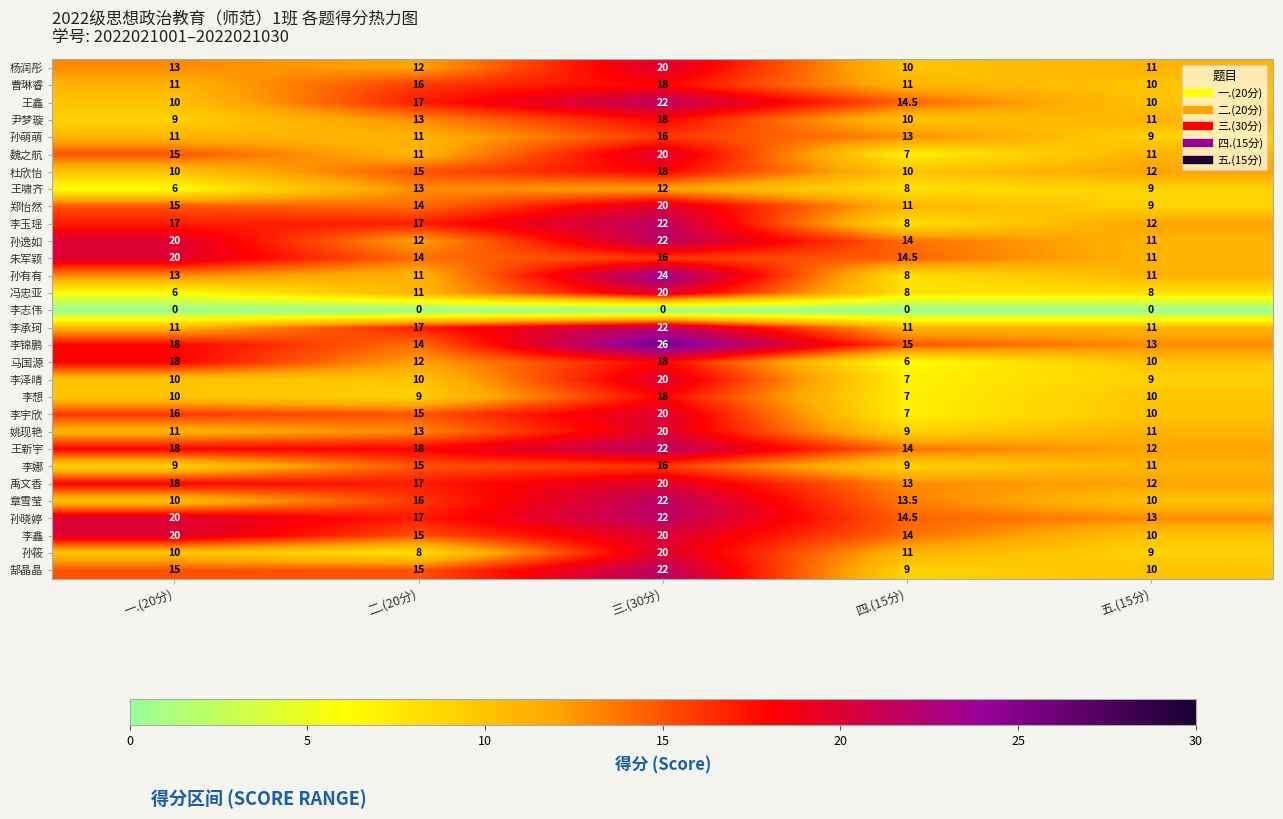

What is the sum of all 孙筱 values?

58.0